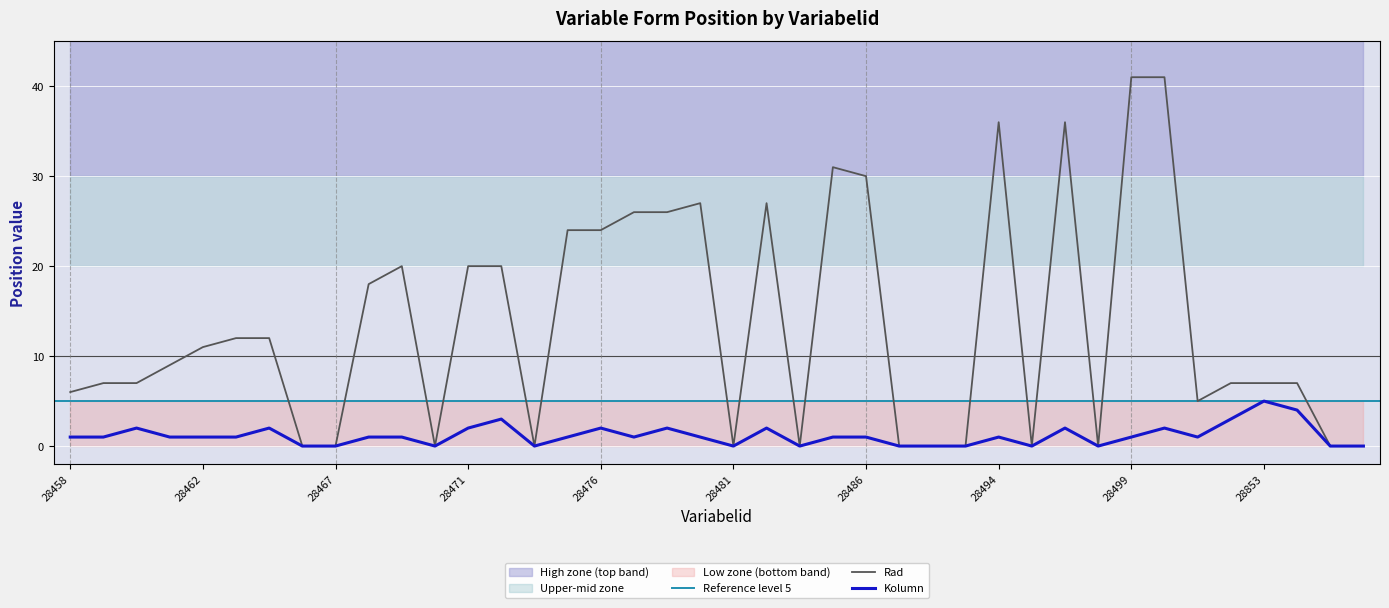

True or false: Rad has a value of 0 at 28481.

True